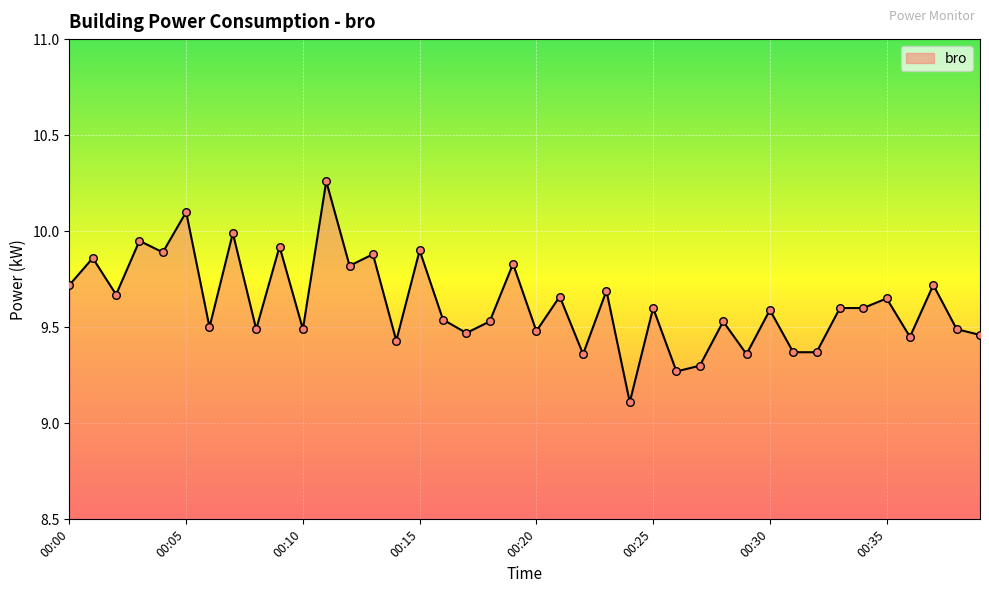

Is this an area chart (filled region under the line)?

Yes